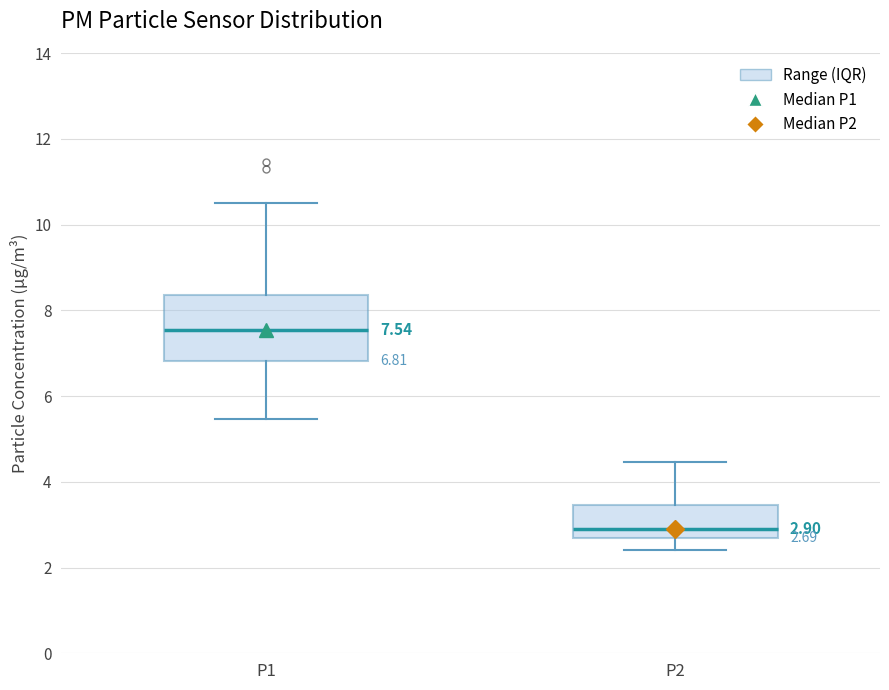

Comparing the boxes themselves (not the whiskers), which one is the tallest?

P1